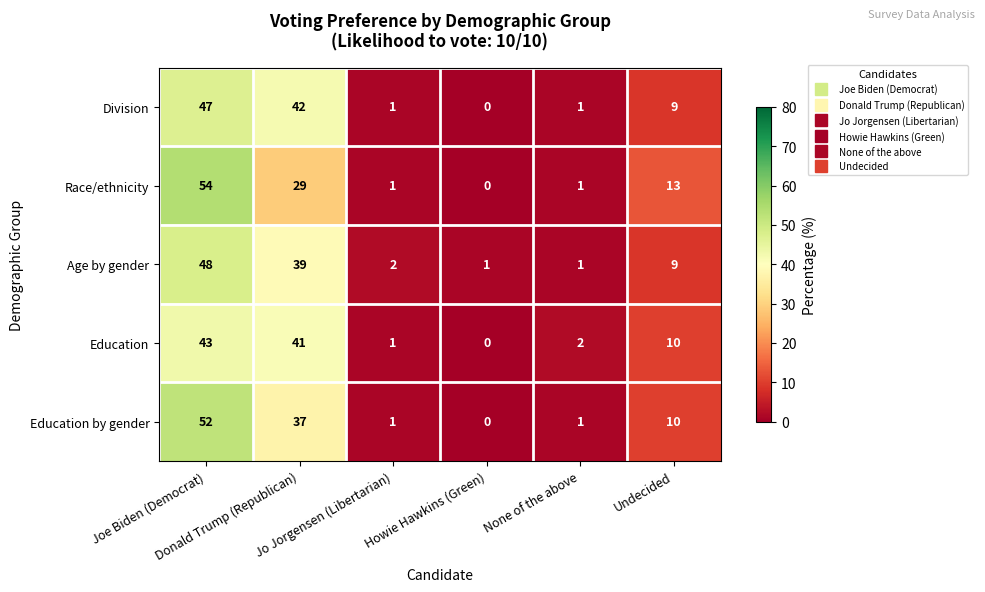

How many values in the Division series are below 9?

3